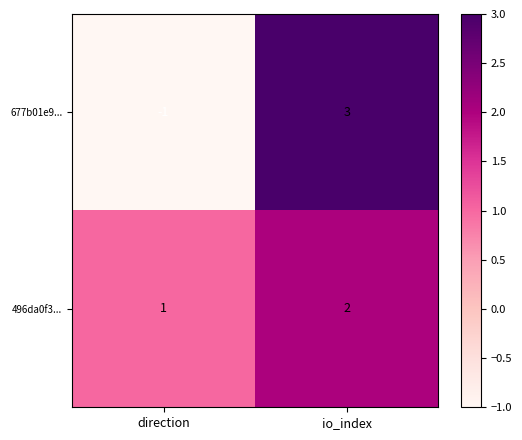

Rank the series by their maximum value, from highest to lowest.

677b01e9..., 496da0f3...